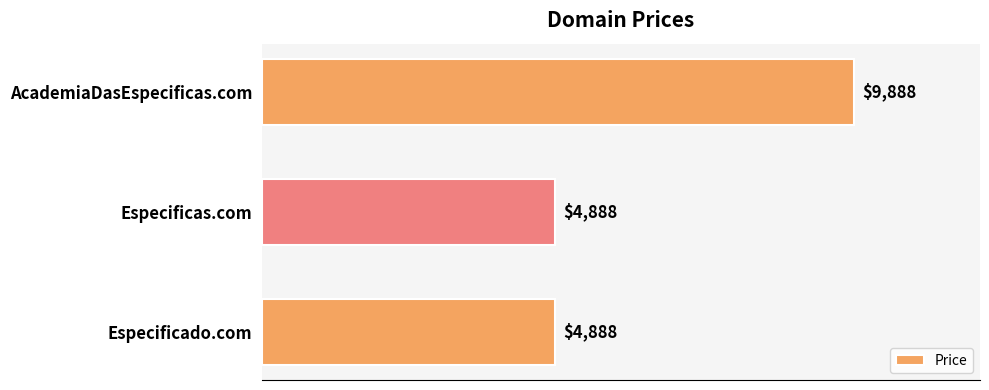

Approximately how many times larger is the value at Especificado.com compared to Especificas.com?

1.0